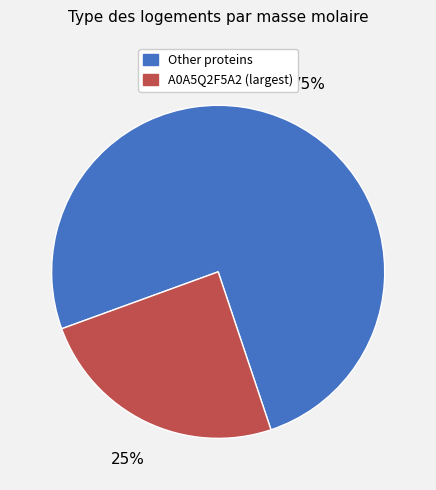

To the nearest percent, what is the average slice percentage?

50%